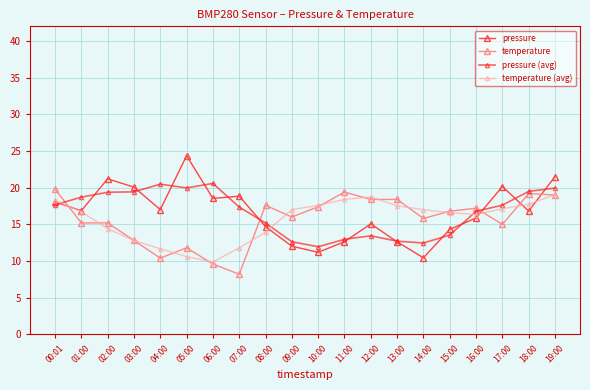

What are all the series names shown in the legend?

pressure, temperature, pressure (avg), temperature (avg)